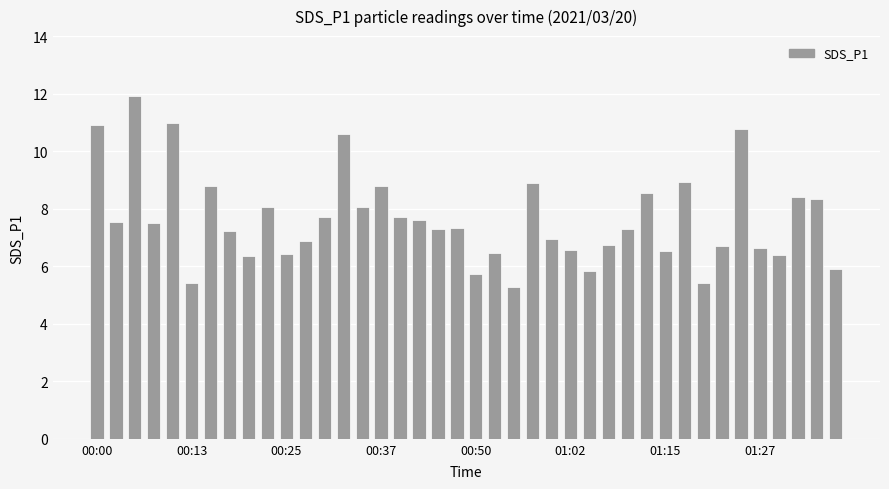

What is the value of the 33rd bar from the left?

5.4